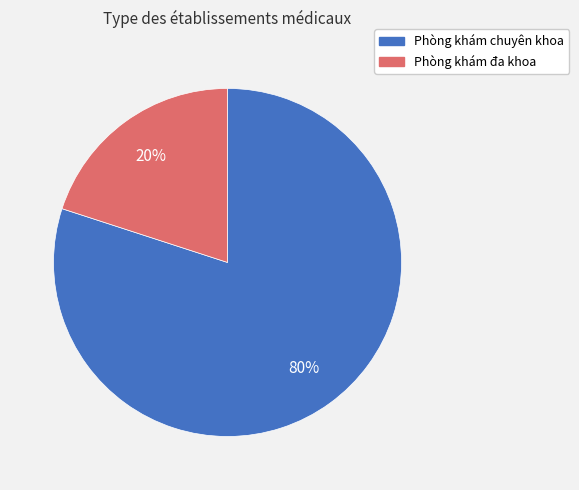

Approximately how many times larger is the value at Phòng khám chuyên khoa compared to Phòng khám đa khoa?

4.0